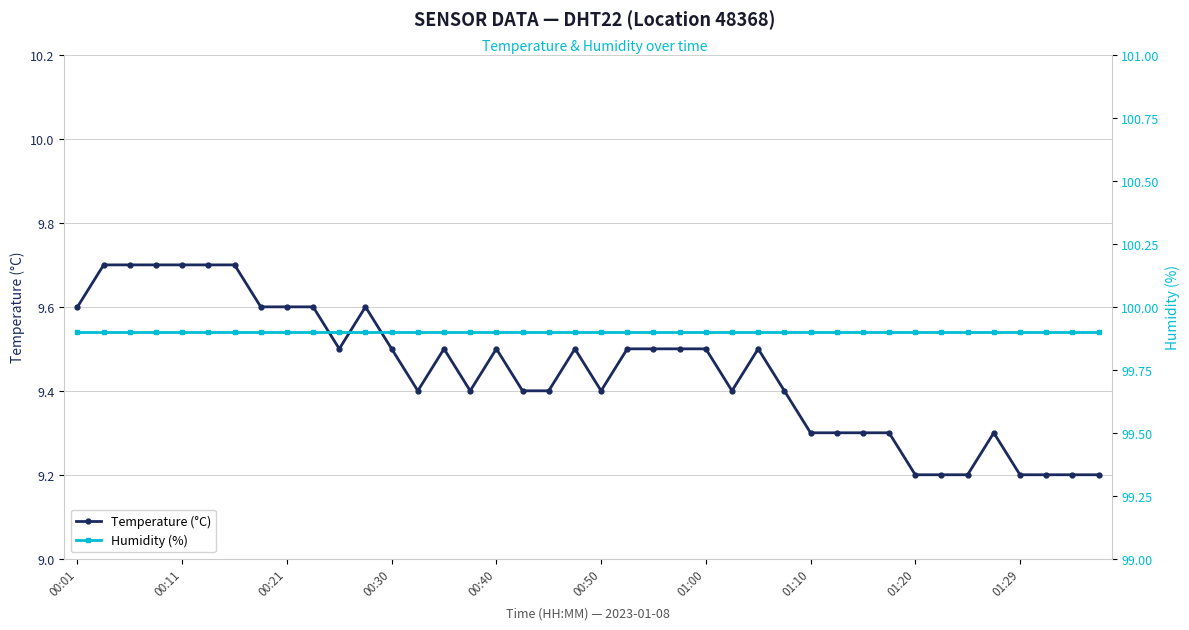

Which label corresponds to the largest value in the chart?

00:01